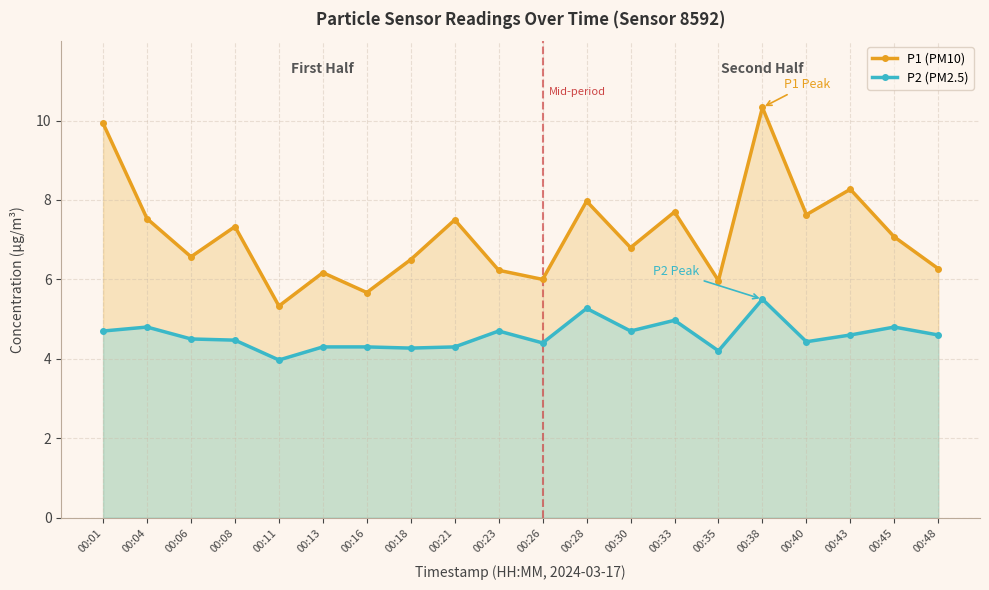

What is the average value of the P2 (PM2.5) series?

4.6